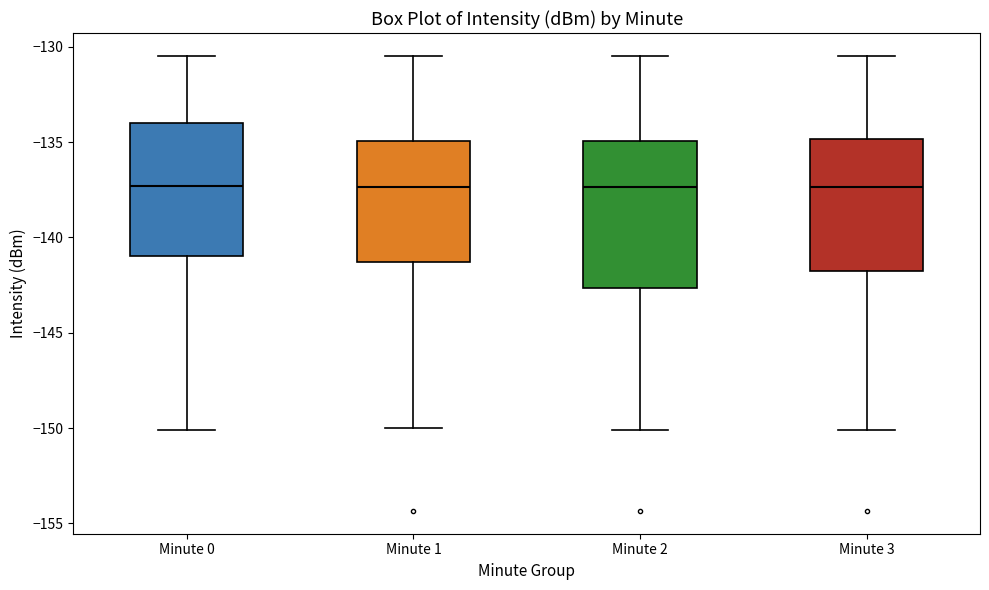

Comparing the boxes themselves (not the whiskers), which one is the tallest?

Minute 2